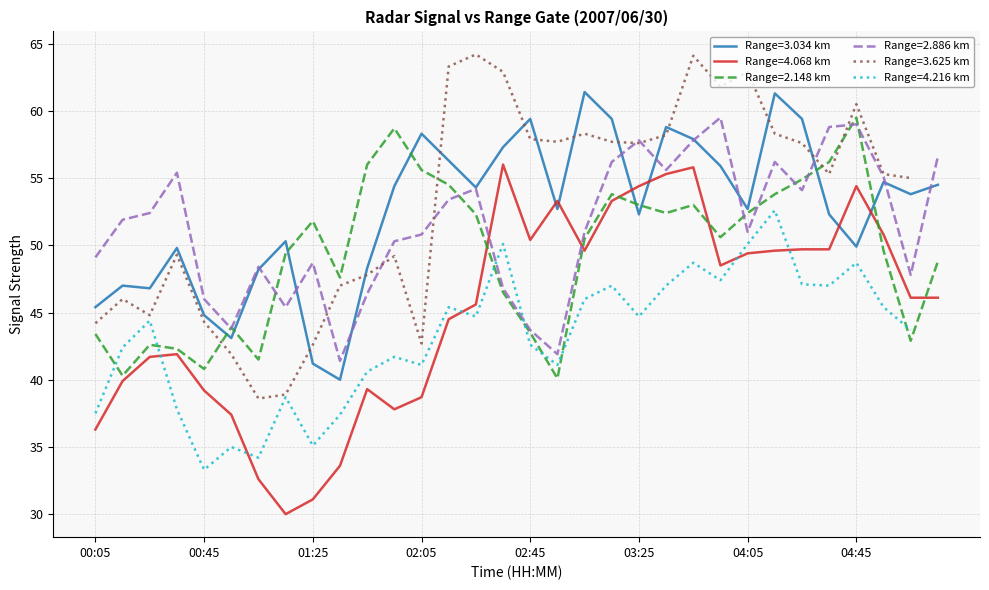

True or false: 2.886 and 3.034 cross at least once.

True